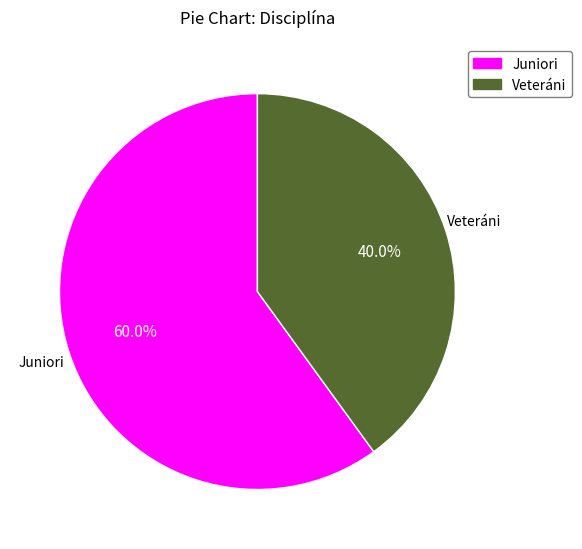

True or false: Juniori accounts for 60% of the total.

True